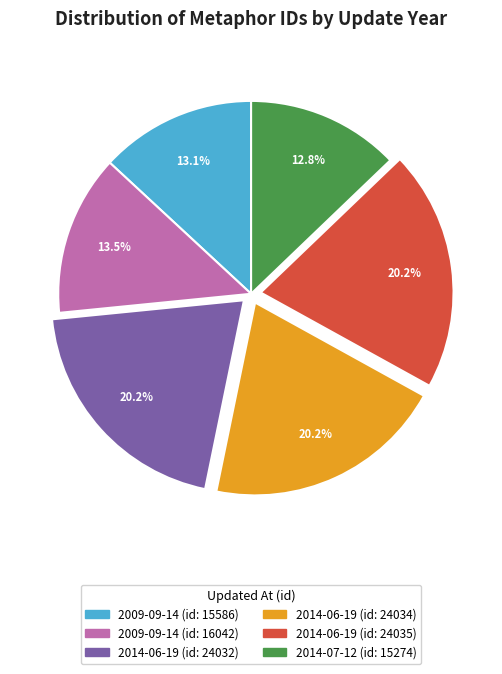

Does any single category account for the majority?

No